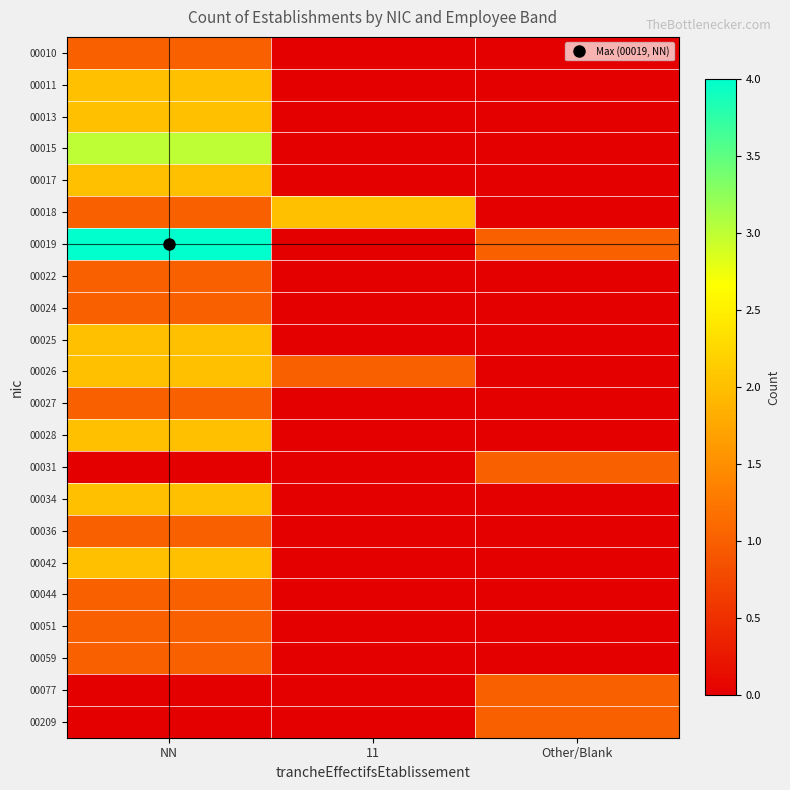

Which series changed the most between 11 and Other/Blank?

00018